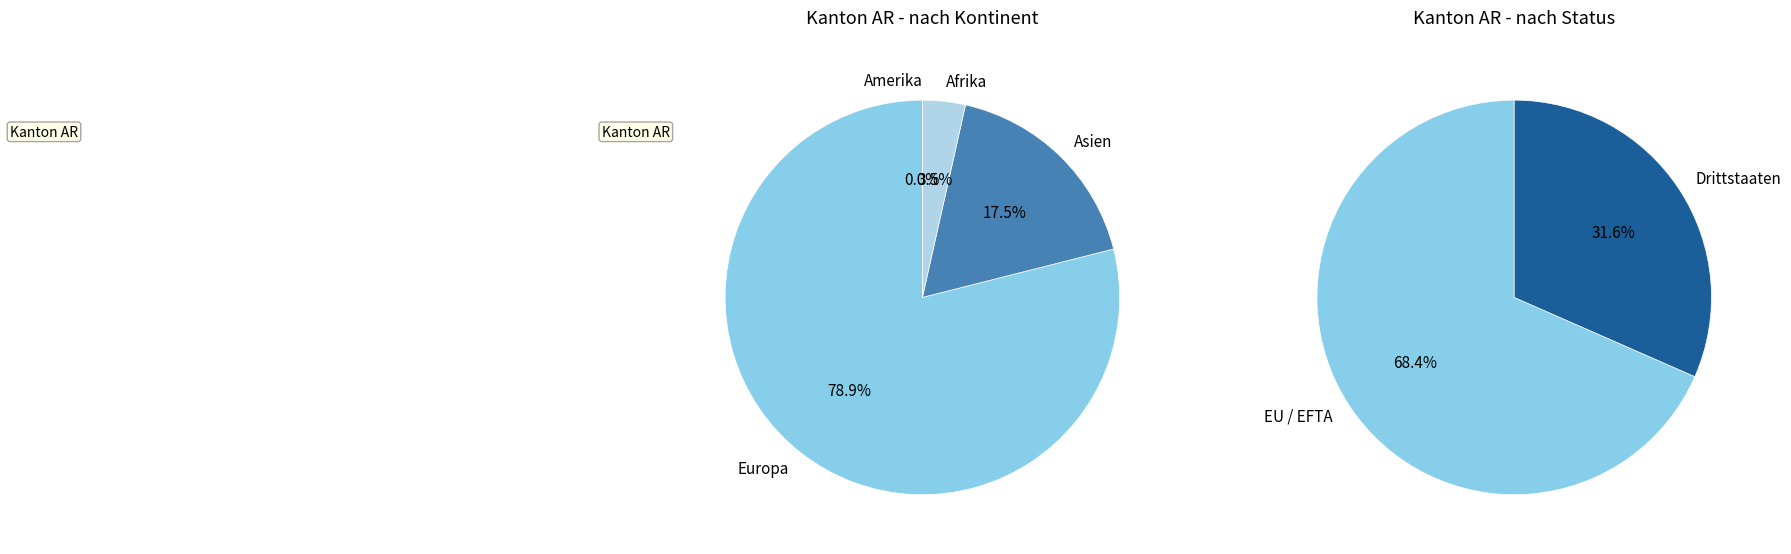

Is the sum of Asien and Afrika greater than half?

No